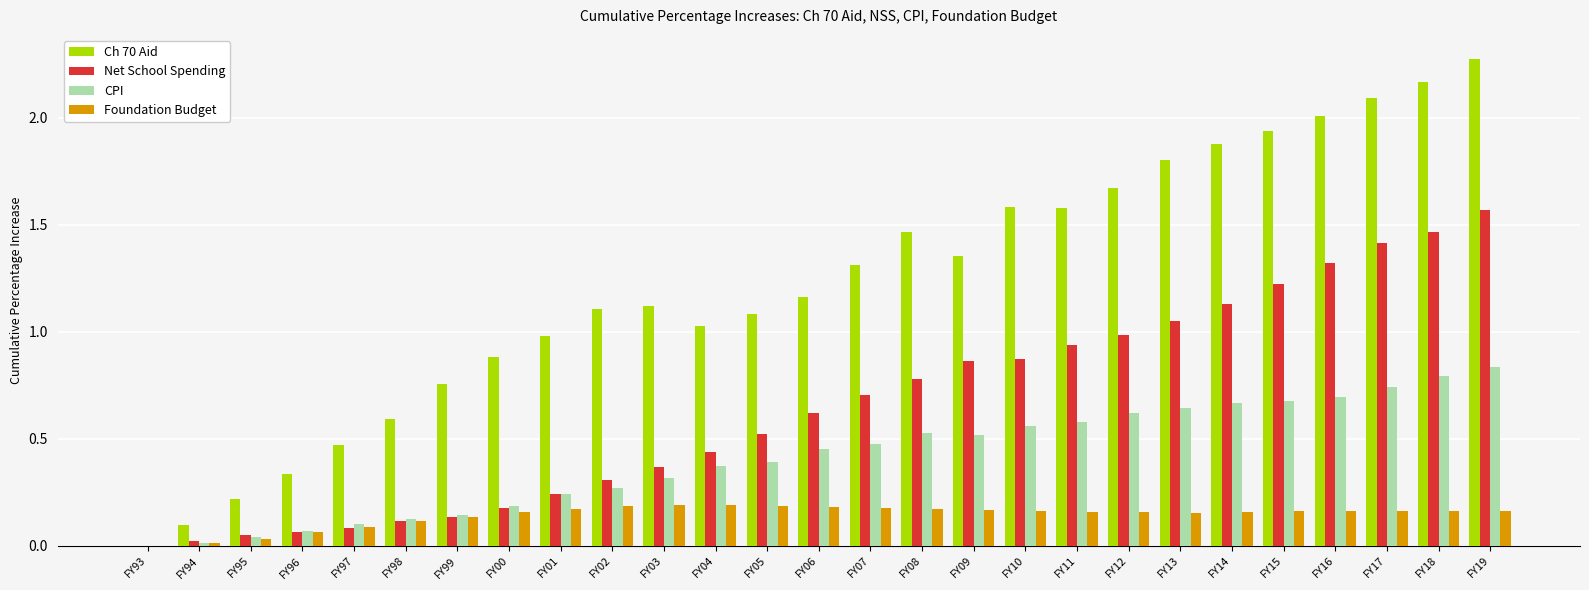

At which category does the chart reach its peak across all series?

FY19